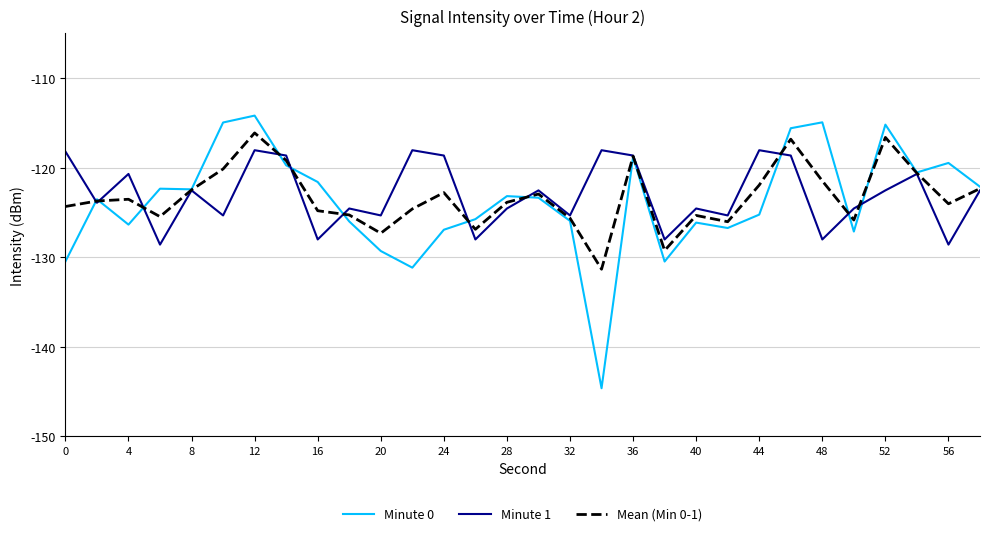

List the series in order of their peak value, highest first.

Minute 0, Mean (Min 0-1), Minute 1